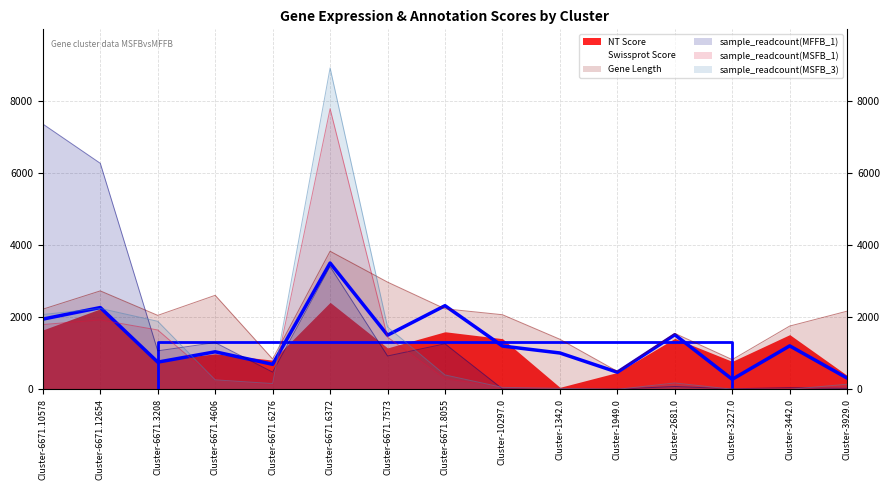

At which label is sample_readcount(MSFB_1) closest to 3896?

Cluster-6671.12654